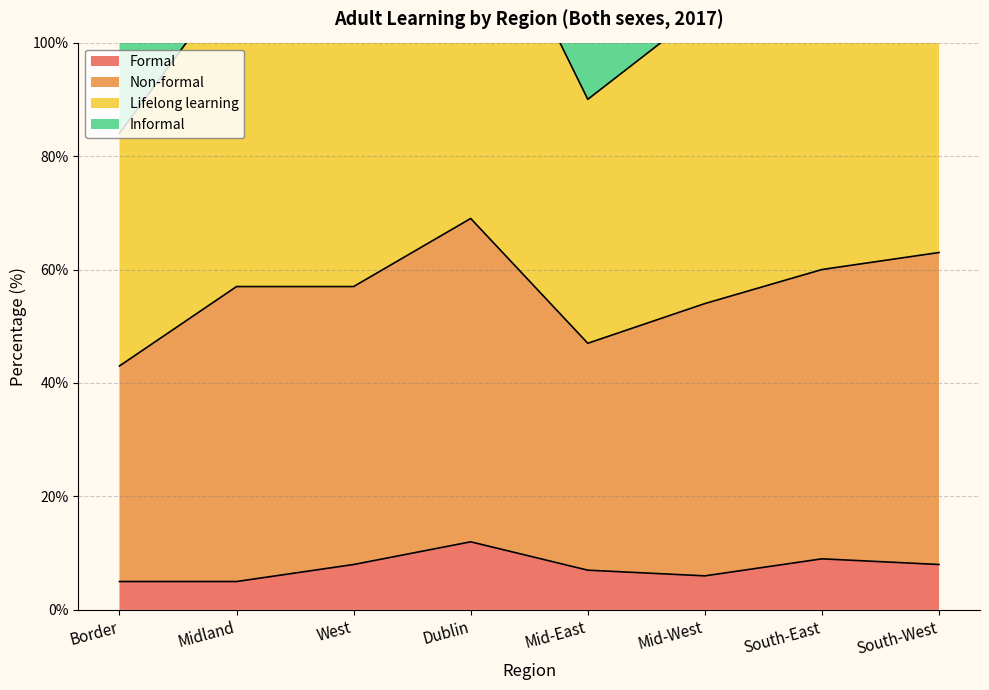

What is the label of the 2nd point from the right?

South-East